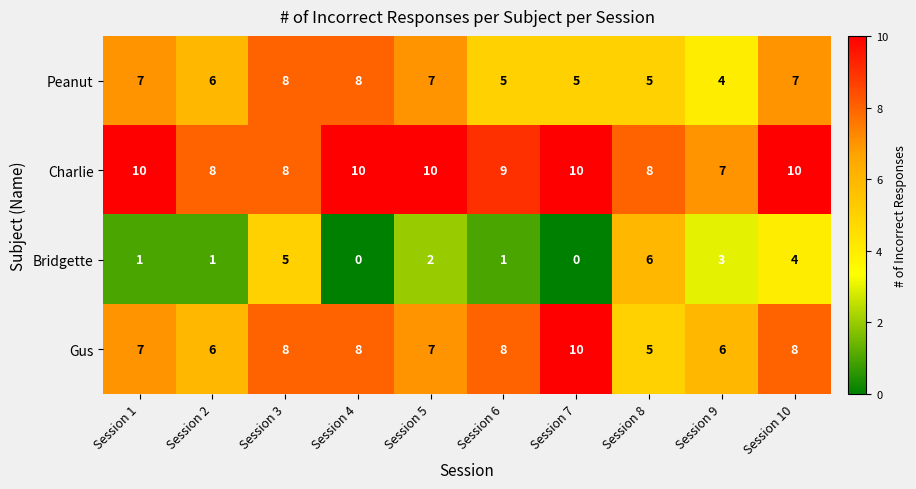

The Charlie series shows 13 at Session 10. True or false?

False